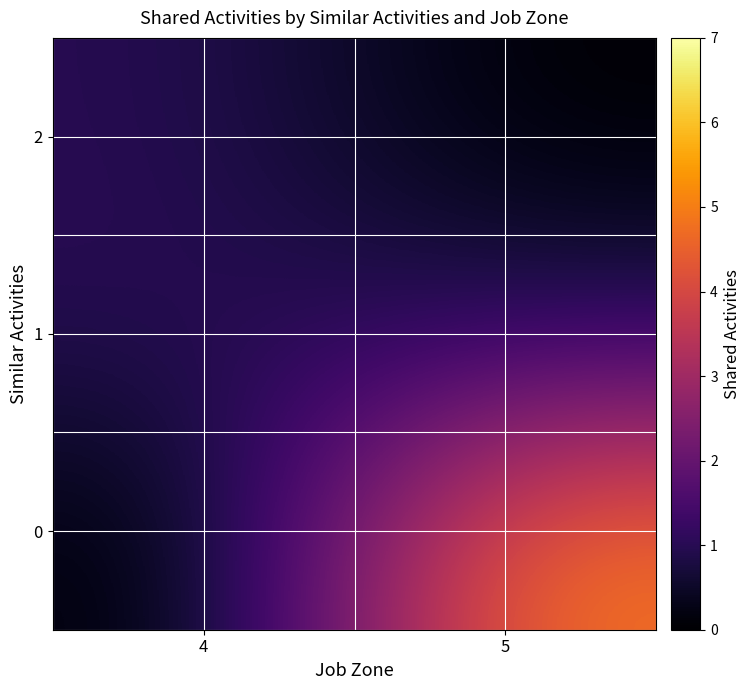

List the series in order of their peak value, highest first.

0, 2, 1